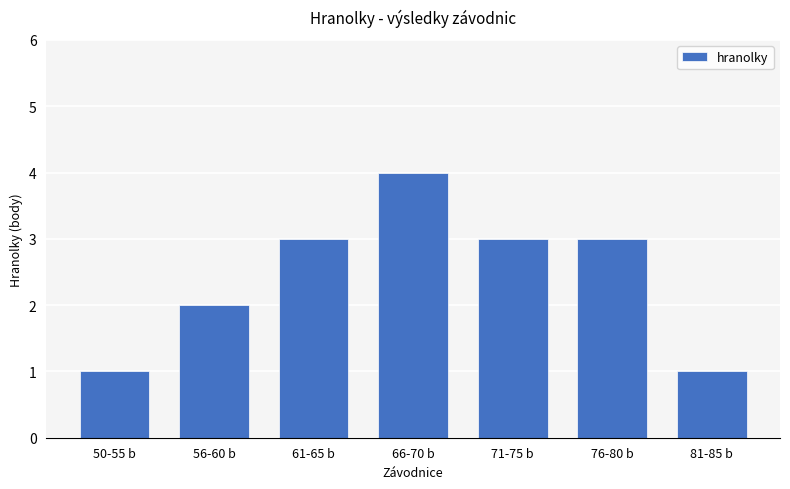

At which label is the value closest to 2?

56-60 b